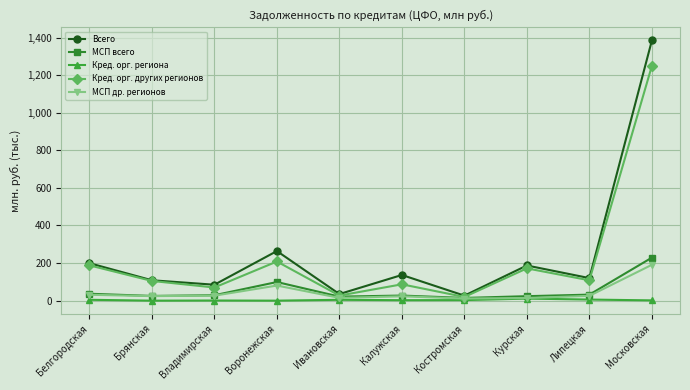

Where does the Всего series first go above 136?

Белгородская